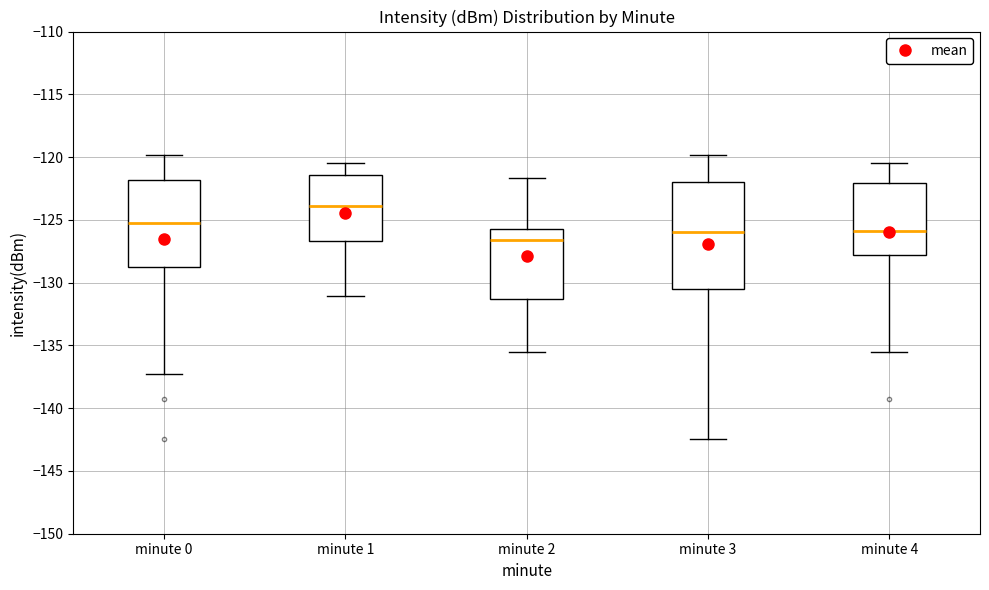

Which box has the highest median line?

minute 1